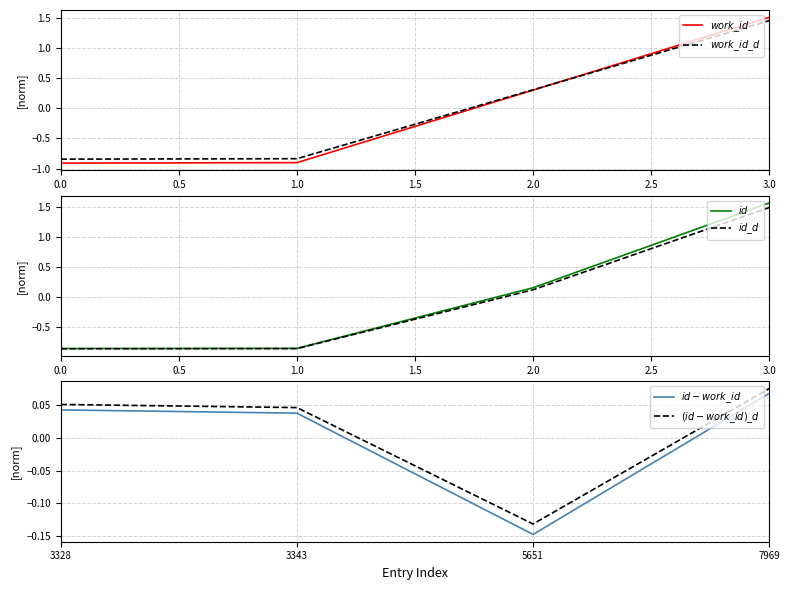

At how many categories does at least one series exceed 0?

4